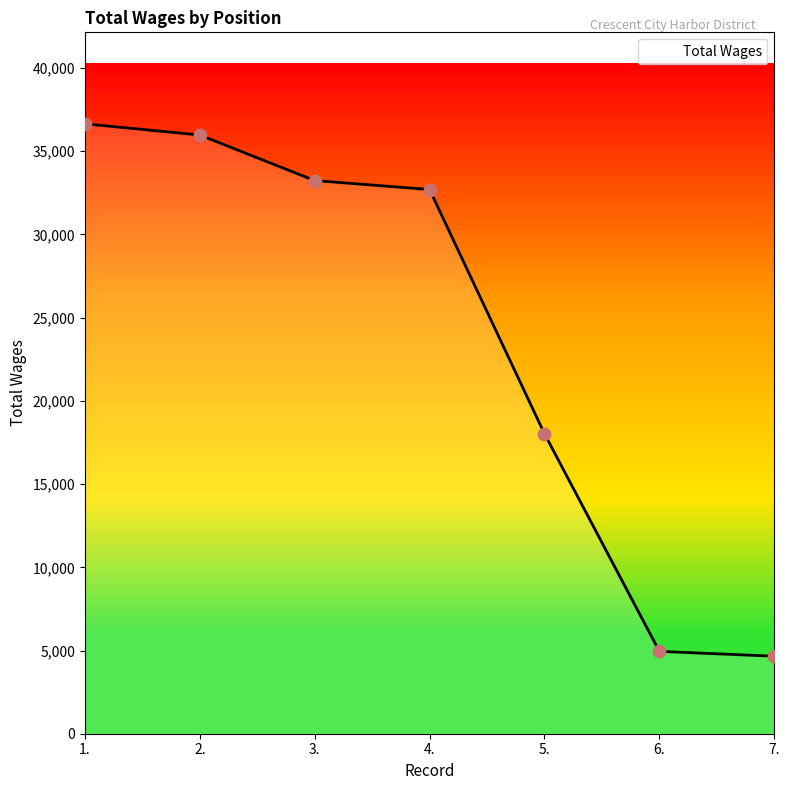

Between 1. and 4., which is larger?

1.